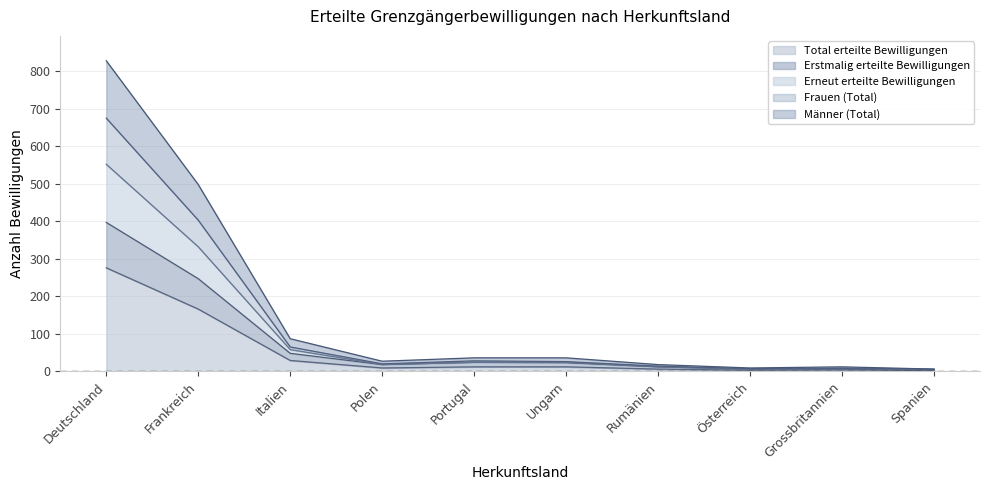

Which category has the highest value across all series?

Deutschland